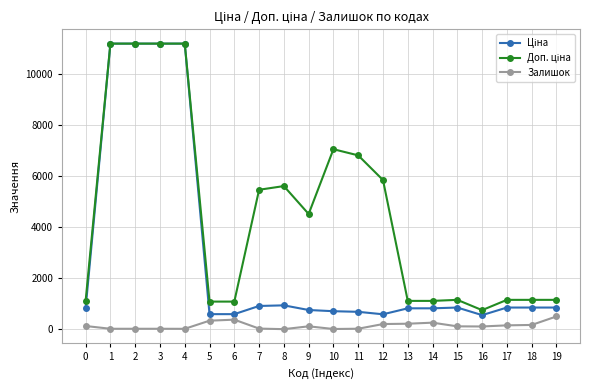

True or false: Залишок has more than 2 interior local peaks.

True